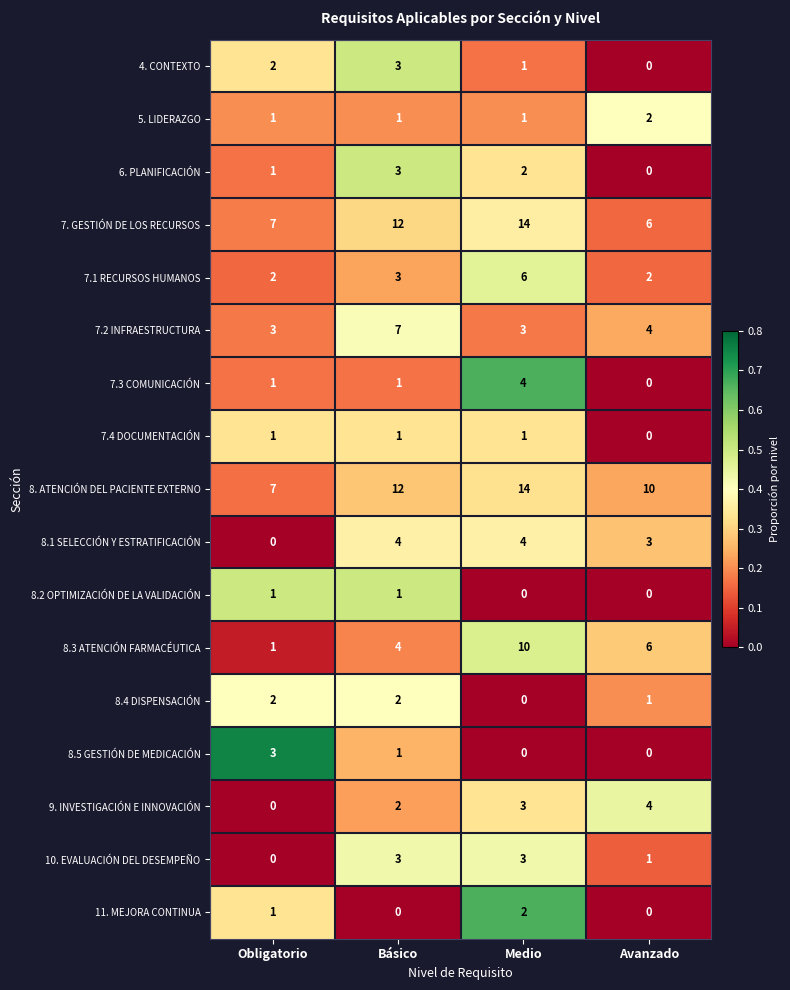

True or false: 8.1 SELECCIÓN Y ESTRATIFICACIÓN has a value of 0 at Obligatorio.

True